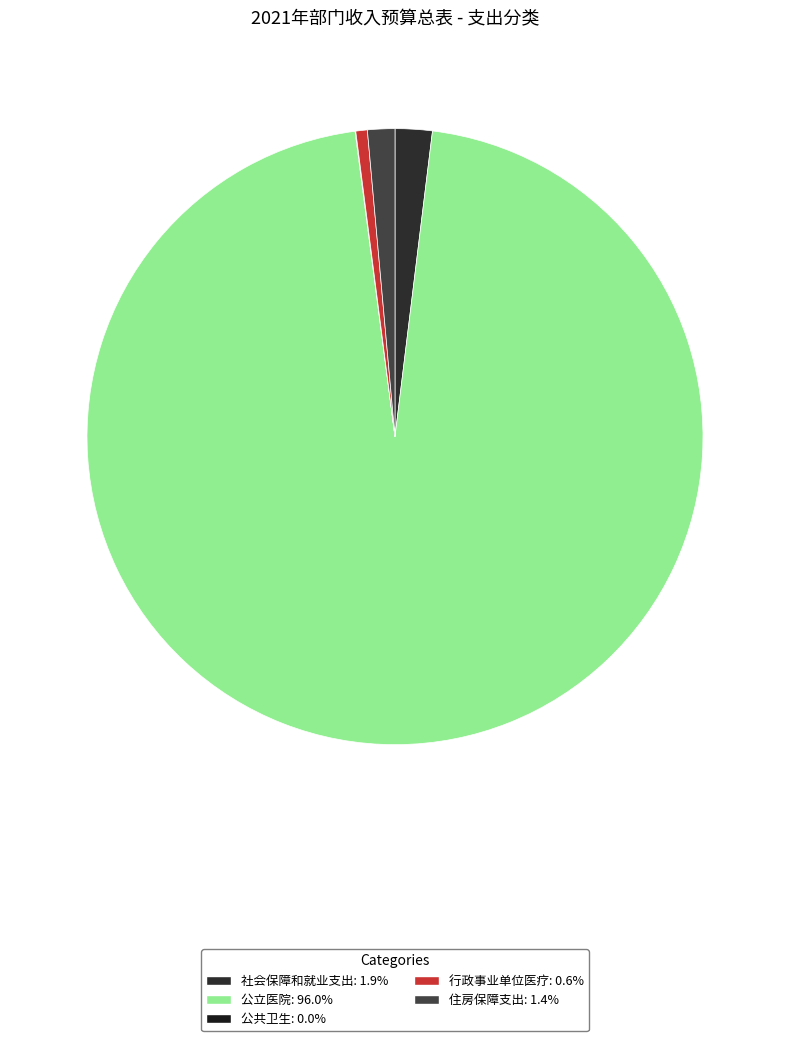

What percentage is NOT represented by 行政事业单位医疗?

99.4%